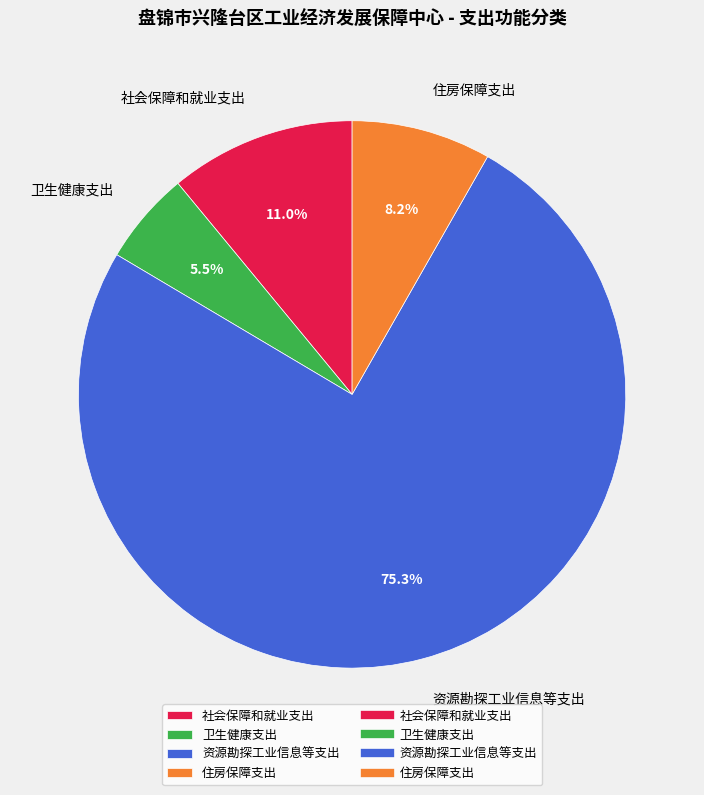

Is it true that 资源勘探工业信息等支出 is 62% of the pie?

False